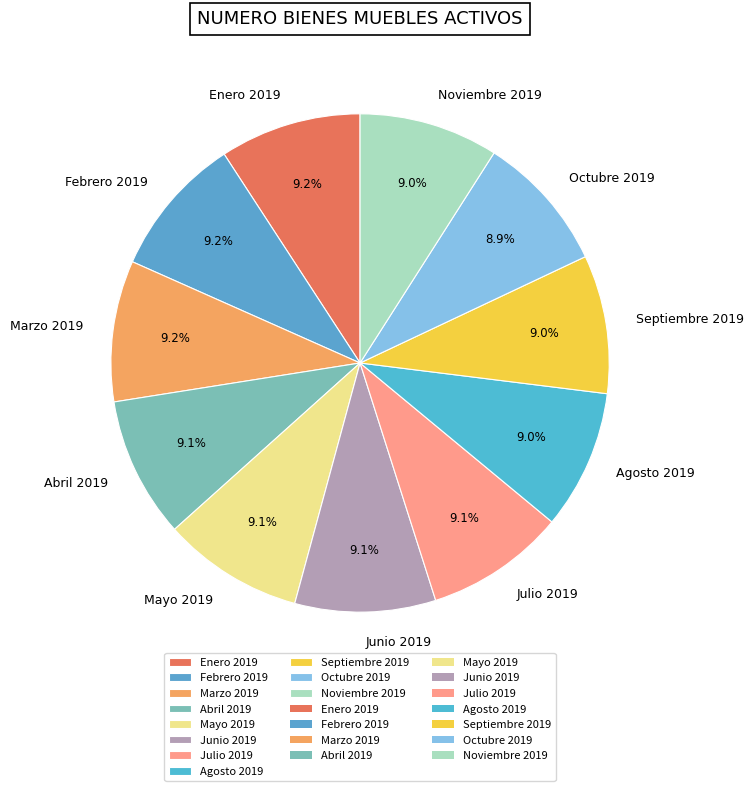

Is Febrero 2019 the majority of the pie?

No